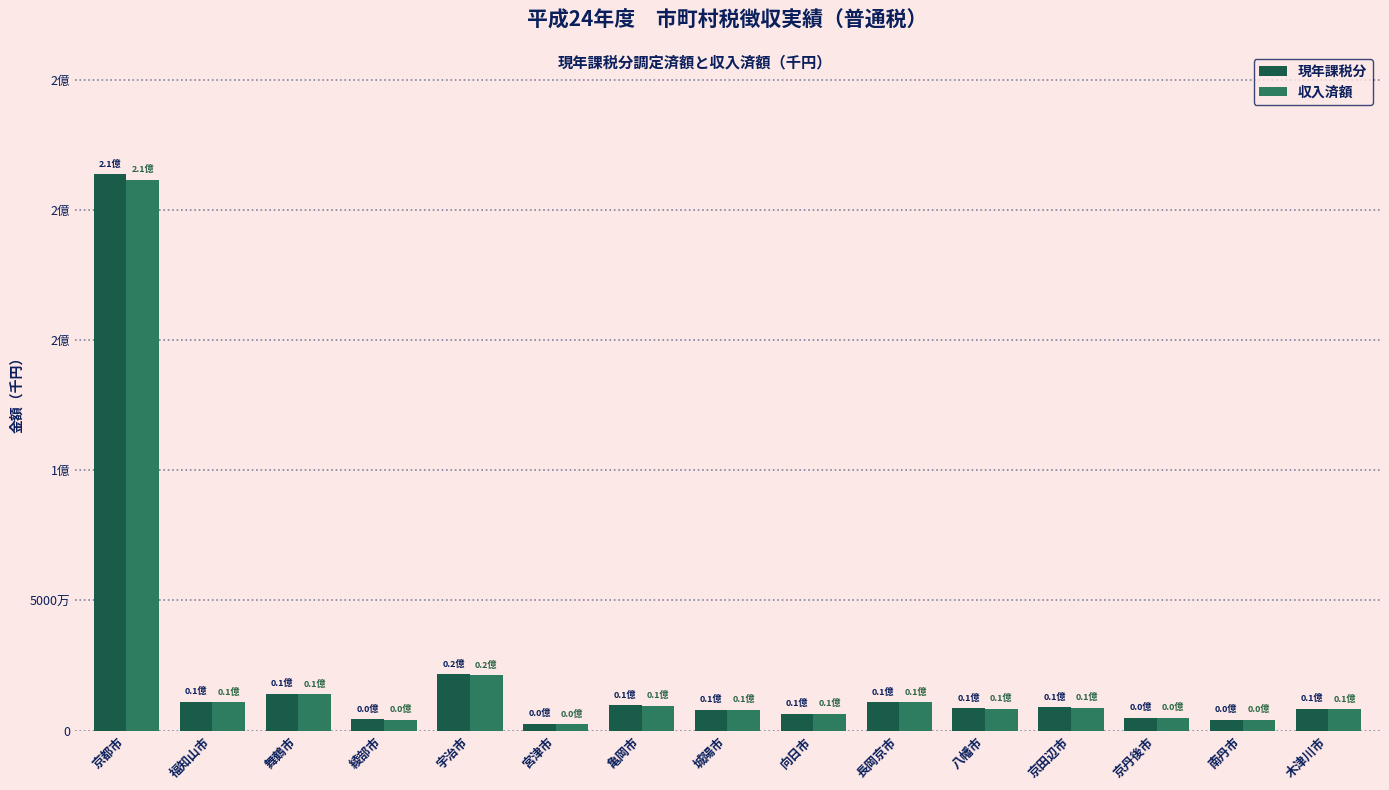

Does the chart contain stacked bars?

No